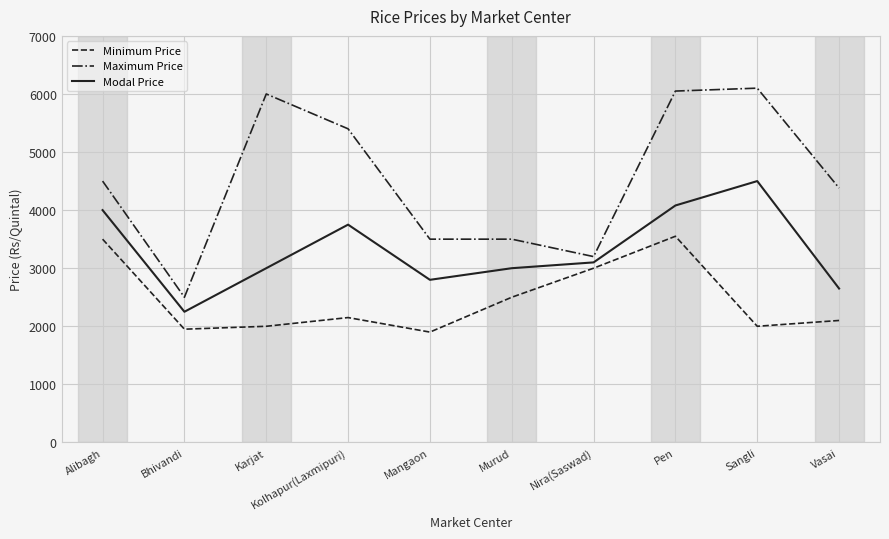

Is this an area chart (filled region under the line)?

No